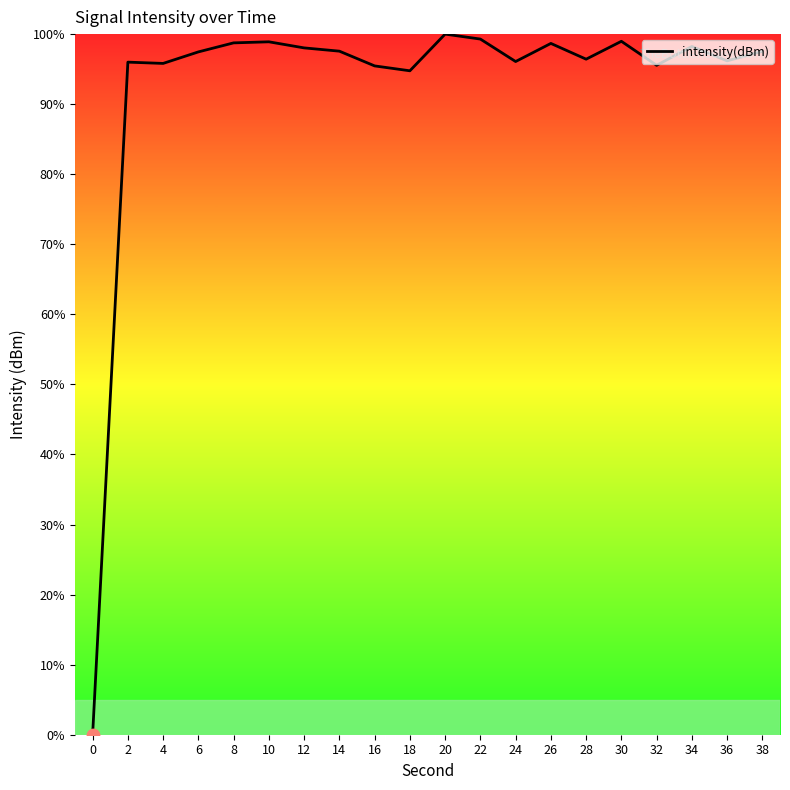

What is the ratio of the value at 18 to the value at 26?

1.0